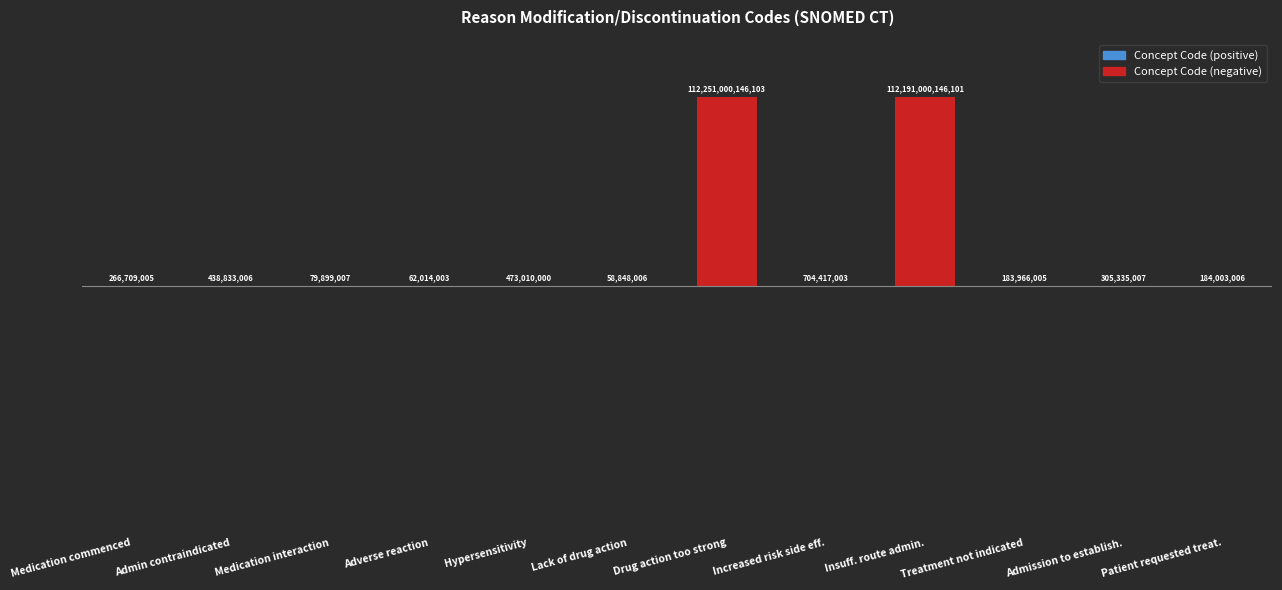

Reading left to right, extract all data points from this chart.

Medication commenced=0.0	Admin contraindicated=0.0	Medication interaction=0.0	Adverse reaction=0.0	Hypersensitivity=0.0	Lack of drug action=0.0	Drug action too strong=1.0	Increased risk side eff.=0.0	Insuff. route admin.=1.0	Treatment not indicated=0.0	Admission to establish.=0.0	Patient requested treat.=0.0